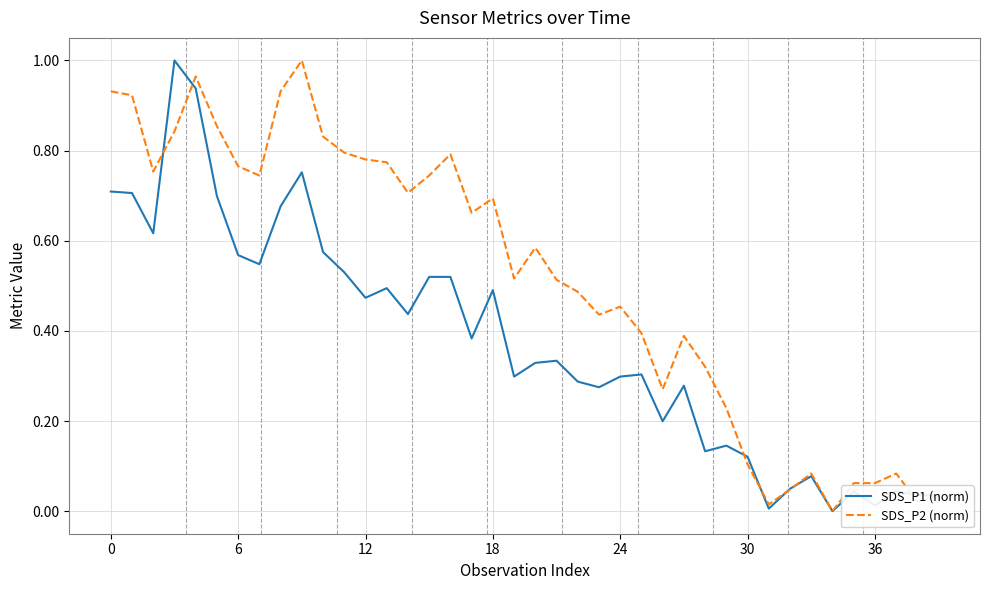

Which series has the largest total across all categories?

SDS_P2 (norm)